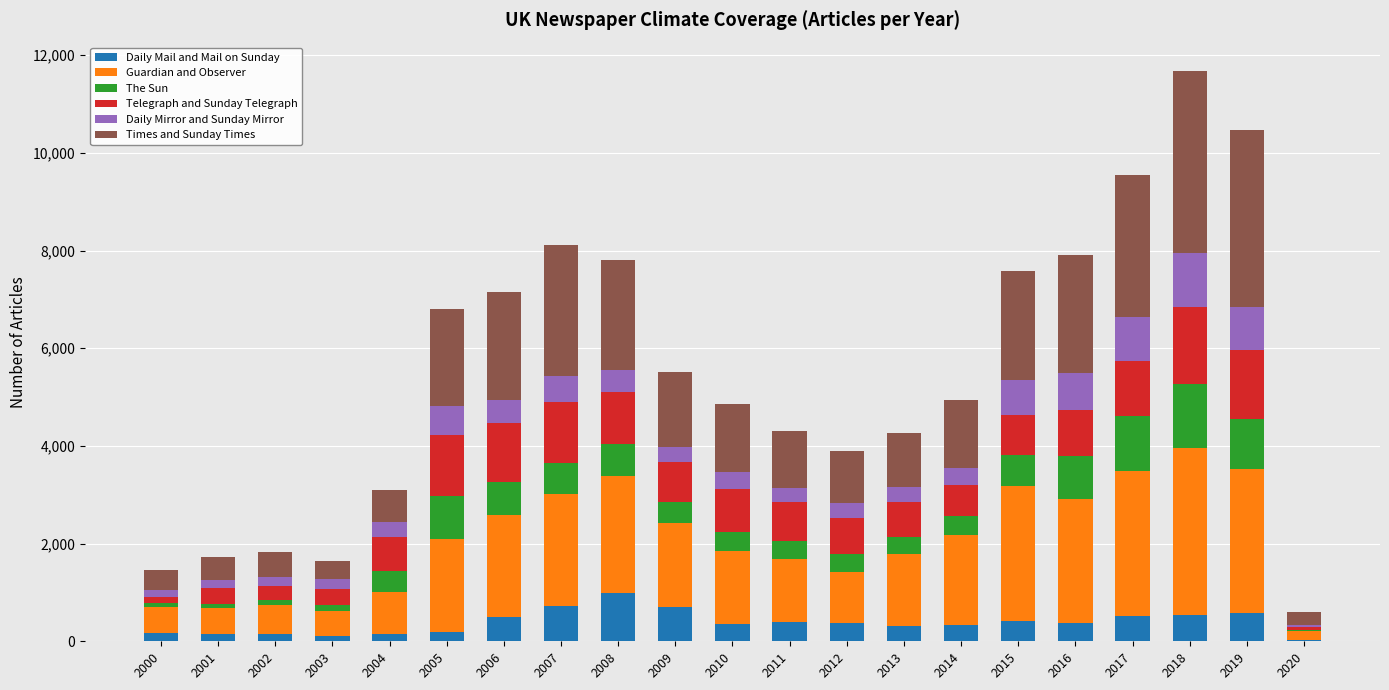

What is the maximum value for Daily Mail and Mail on Sunday?

982